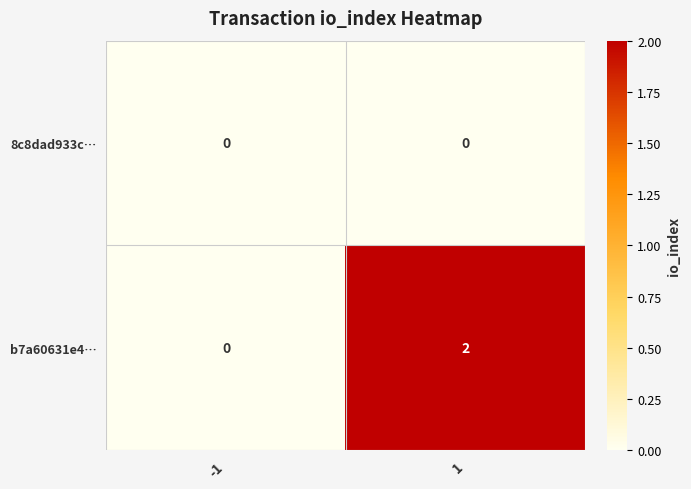

Rank the series by their average value, from highest to lowest.

b7a60631e4…, 8c8dad933c…